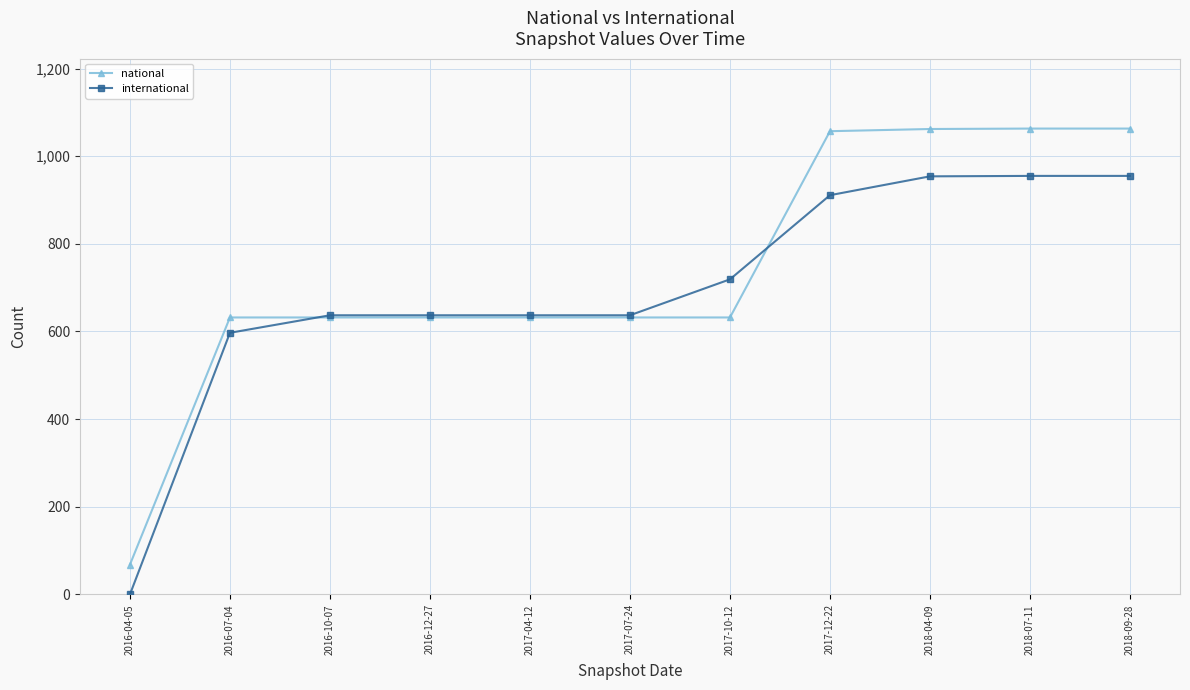

At how many categories does at least one series exceed 99?

10